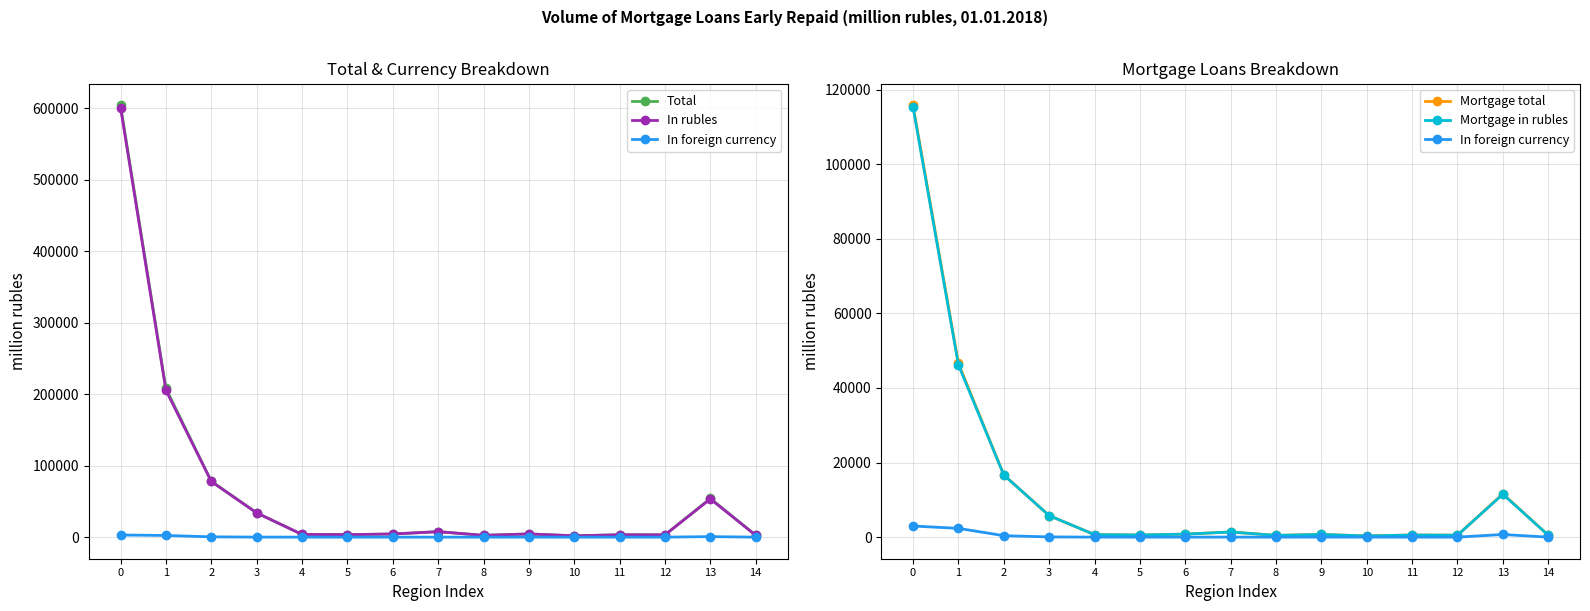

At which category does Total reach its first local valley?

5